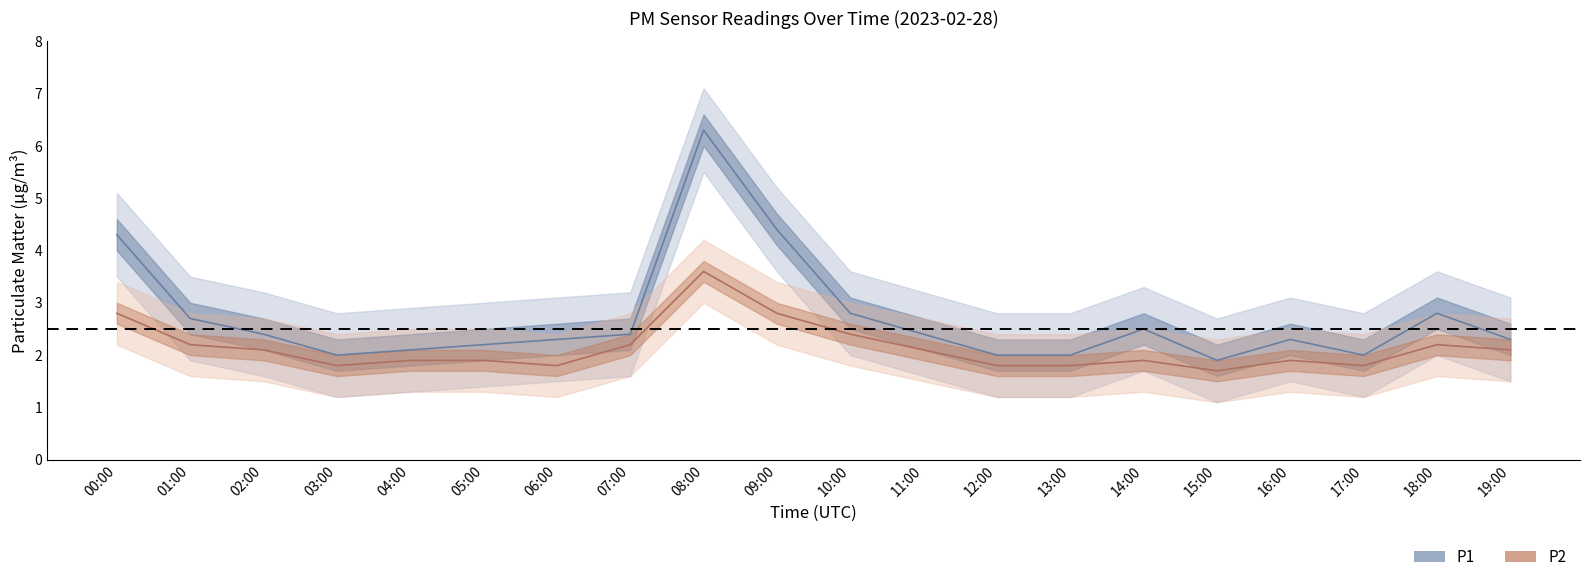

Between which two adjacent categories do P2_upper and P1_lower first intersect?

00:00 and 01:00